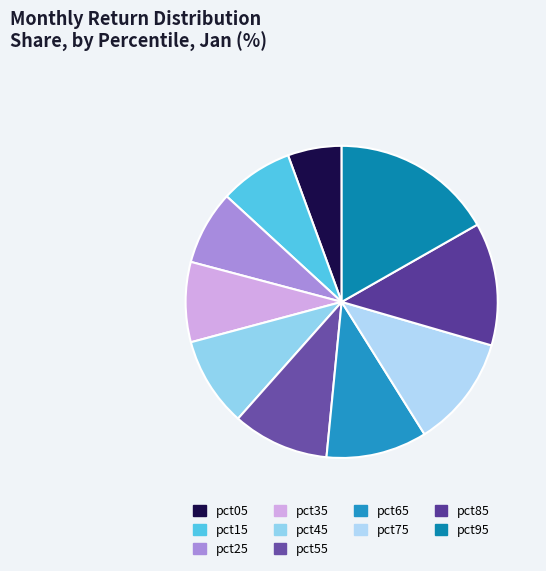

Combined, do pct45 and pct35 account for over 50%?

No